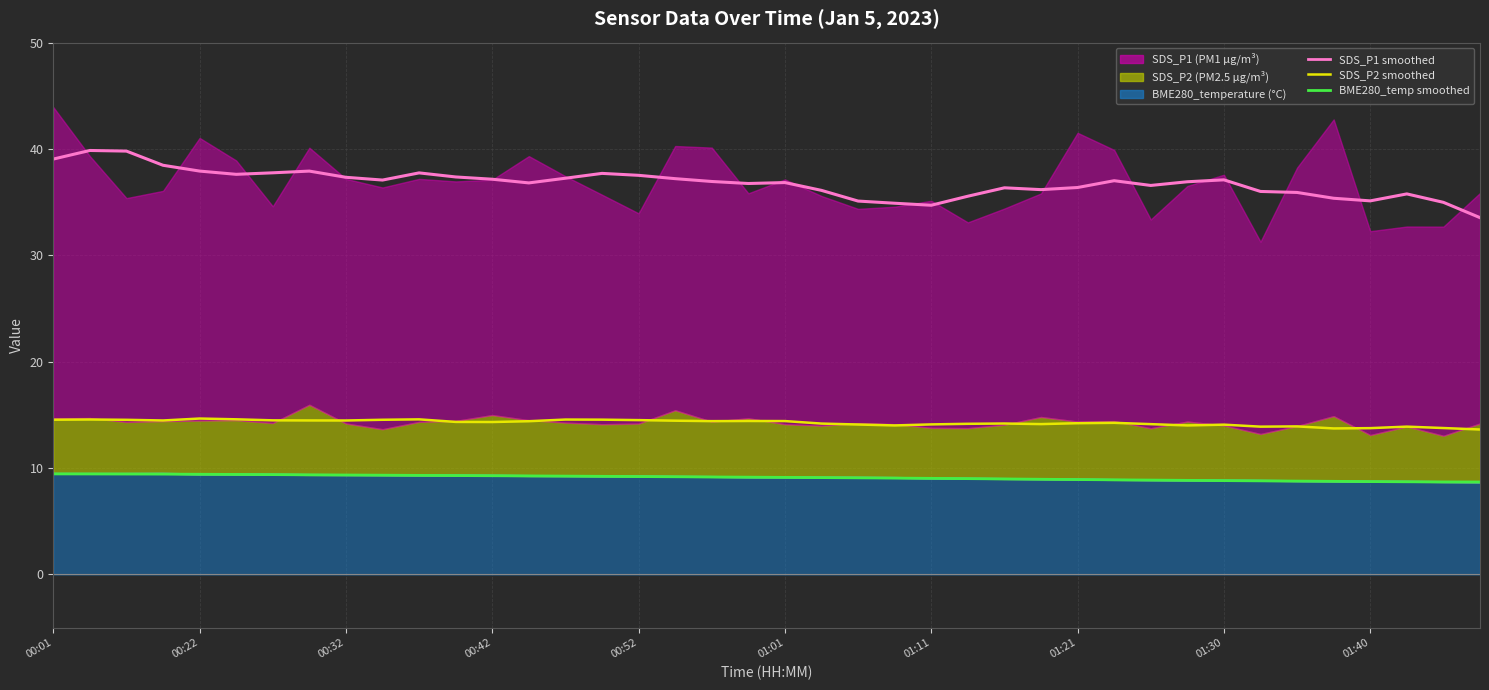

What is the average value of the BME280_temperature (line) series?

9.1